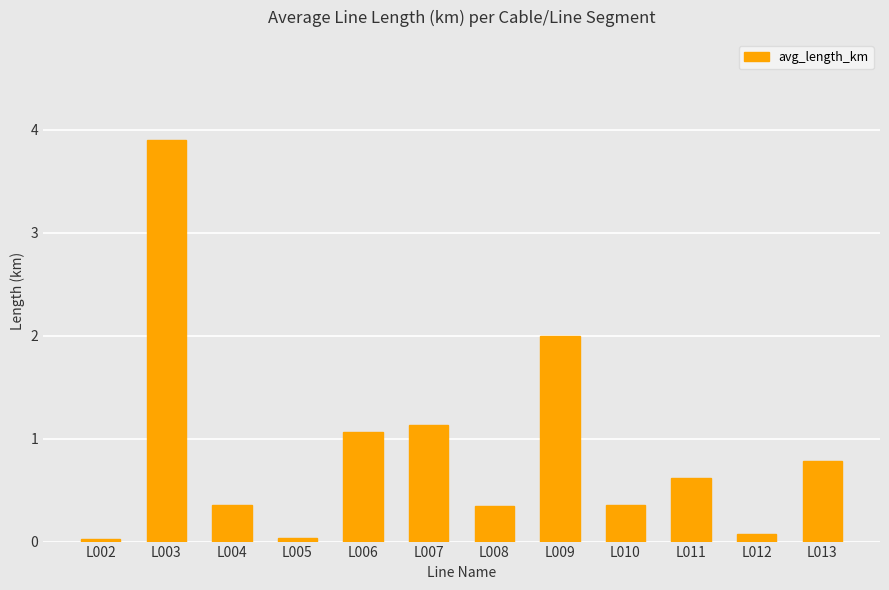

What is the greatest value displayed?

3.9